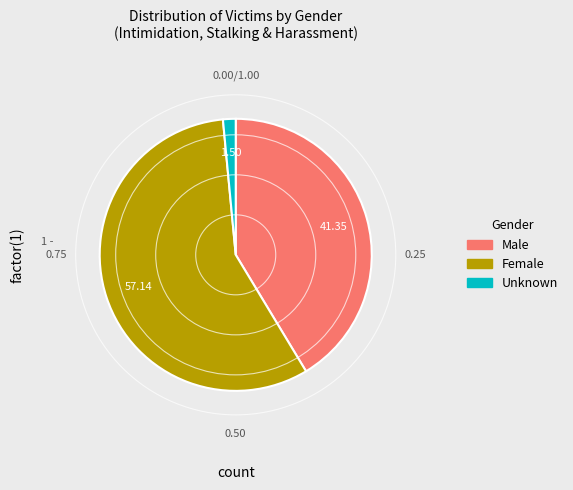

Count the number of slices in the pie.

3